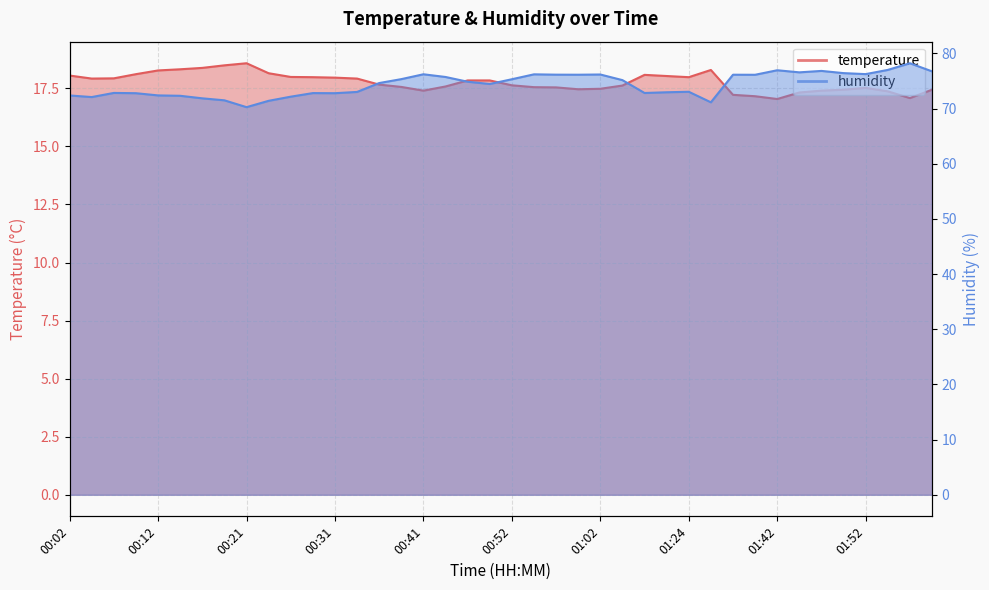

How many lines are shown in the chart?

2